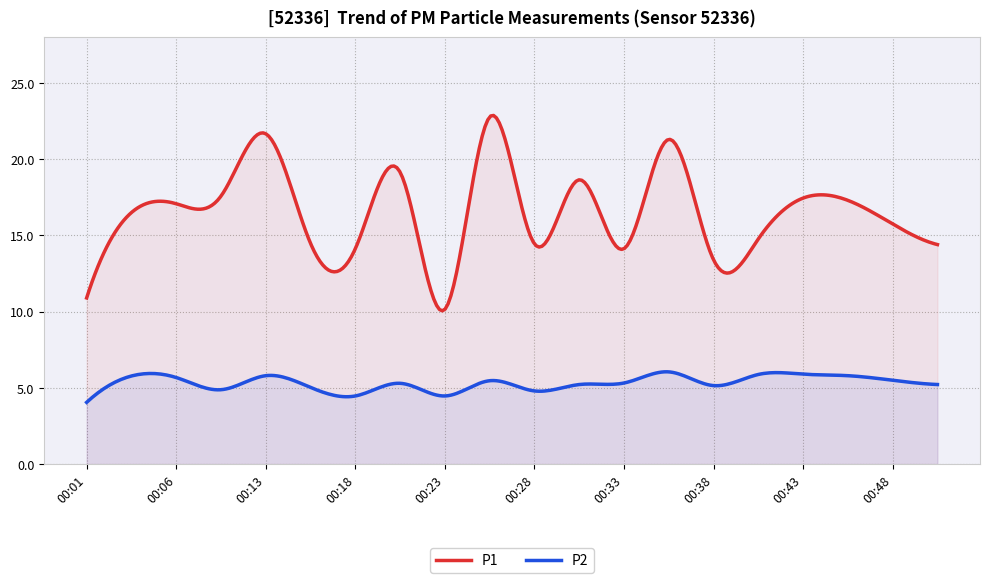

True or false: P2 has a value of 5.2 at 00:50.

True